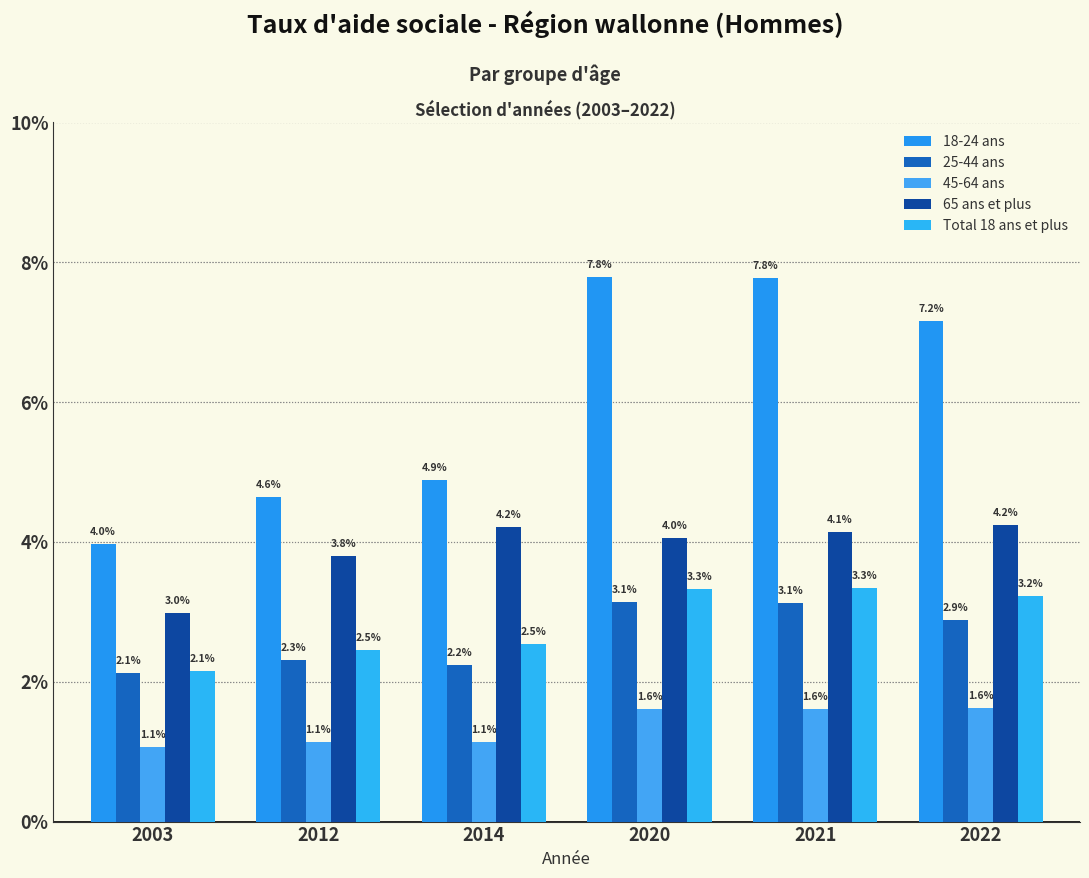

Does the chart contain any negative values?

No